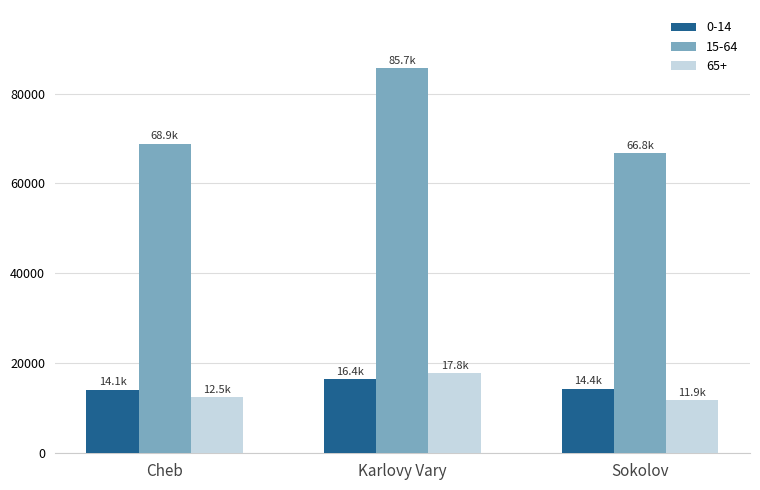

At how many categories does at least one series exceed 60652?

3